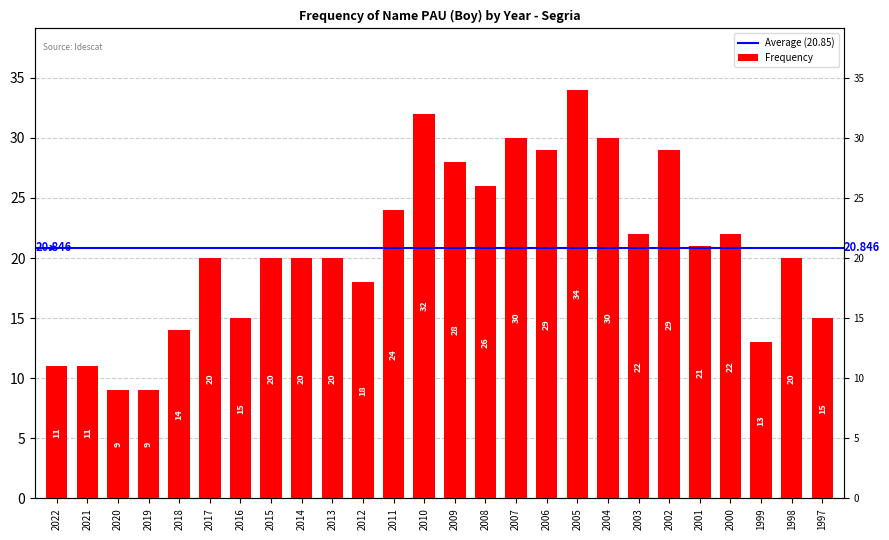

What is the value of the 14th bar from the left?

28